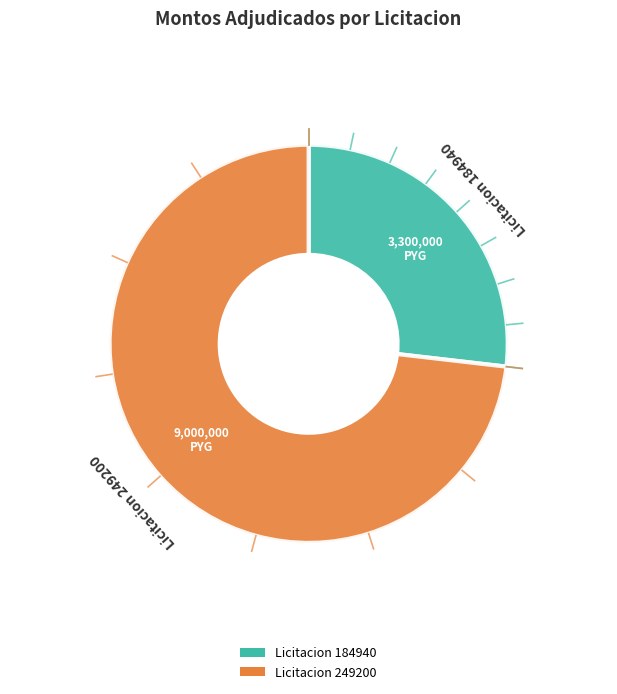

The 184940-chahian-yambay-alvarenga-24 slice represents 27% of the pie. True or false?

True